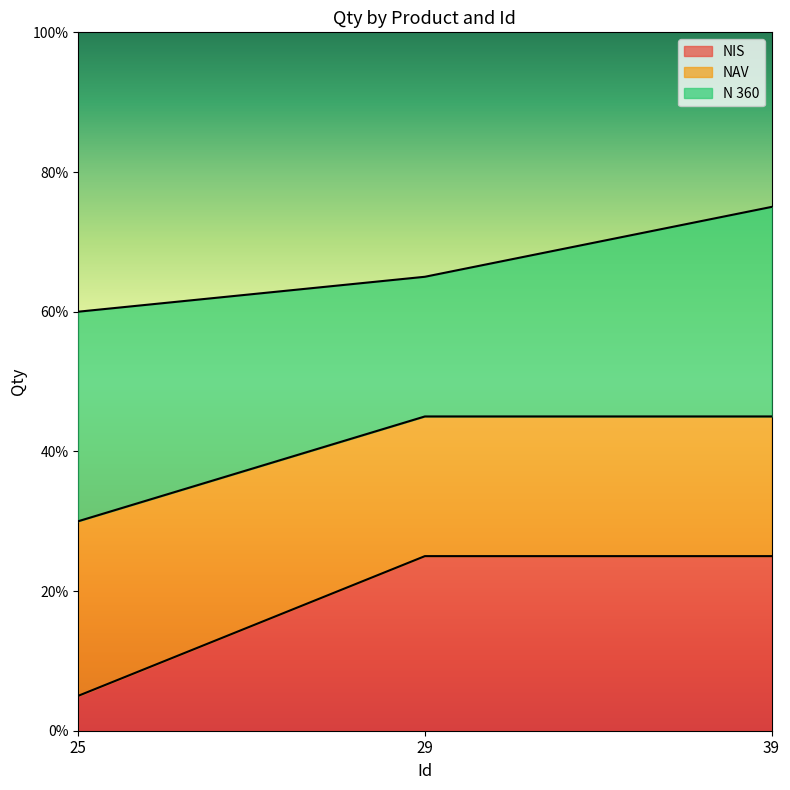

What is the total value across all series at 39?

75